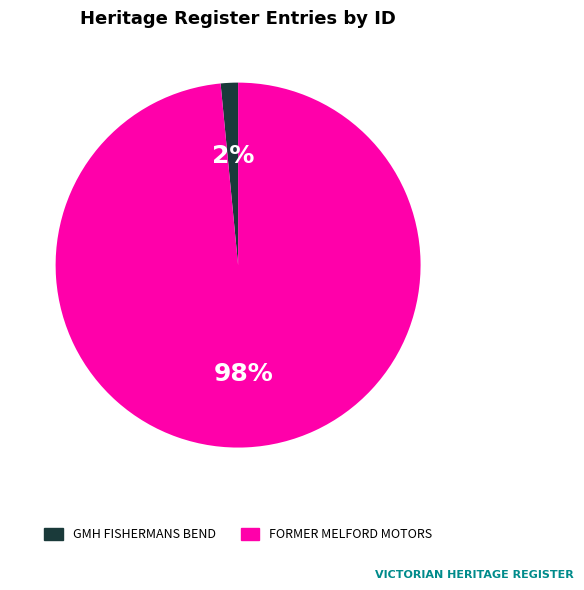

What is the majority slice?

FORMER MELFORD MOTORS